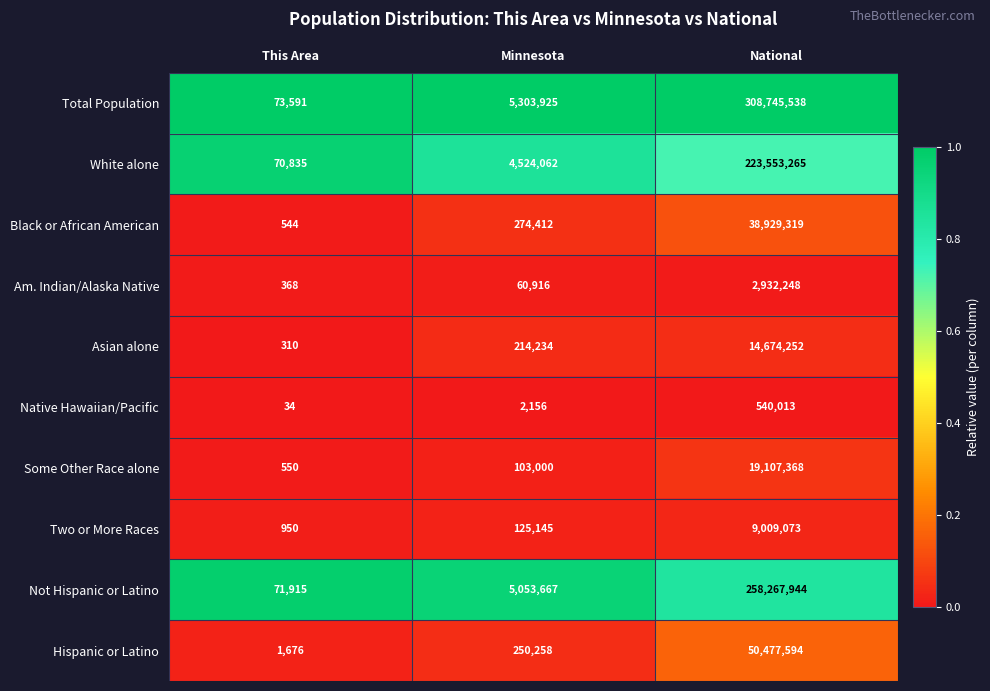

What is the difference between the maximum and minimum values in the Two or More Races series?

9008123